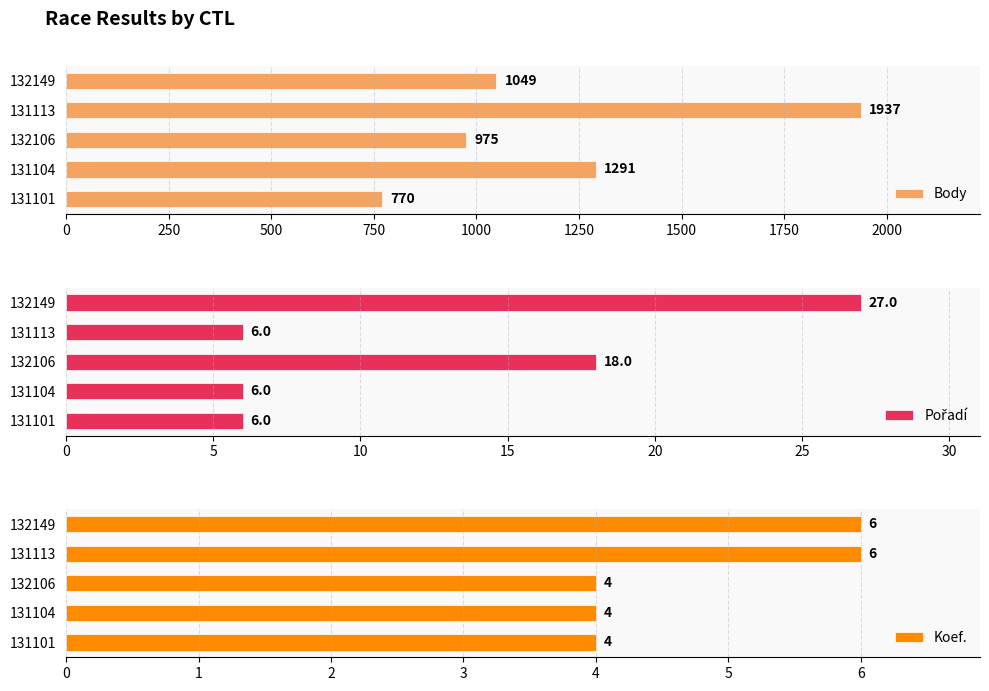

What is the value of the Koef. bar at the 4th from the left?

6